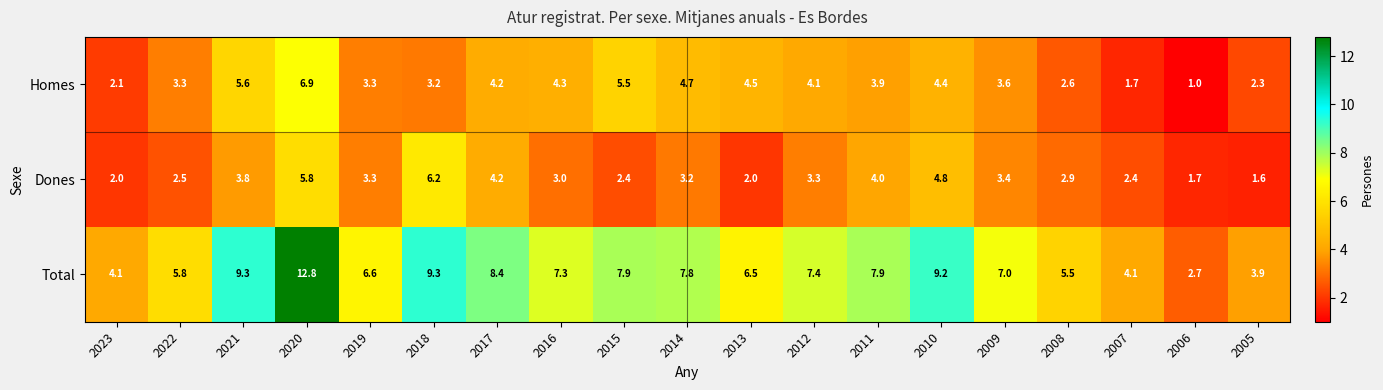

Rank the series by their maximum value, from lowest to highest.

Dones, Homes, Total